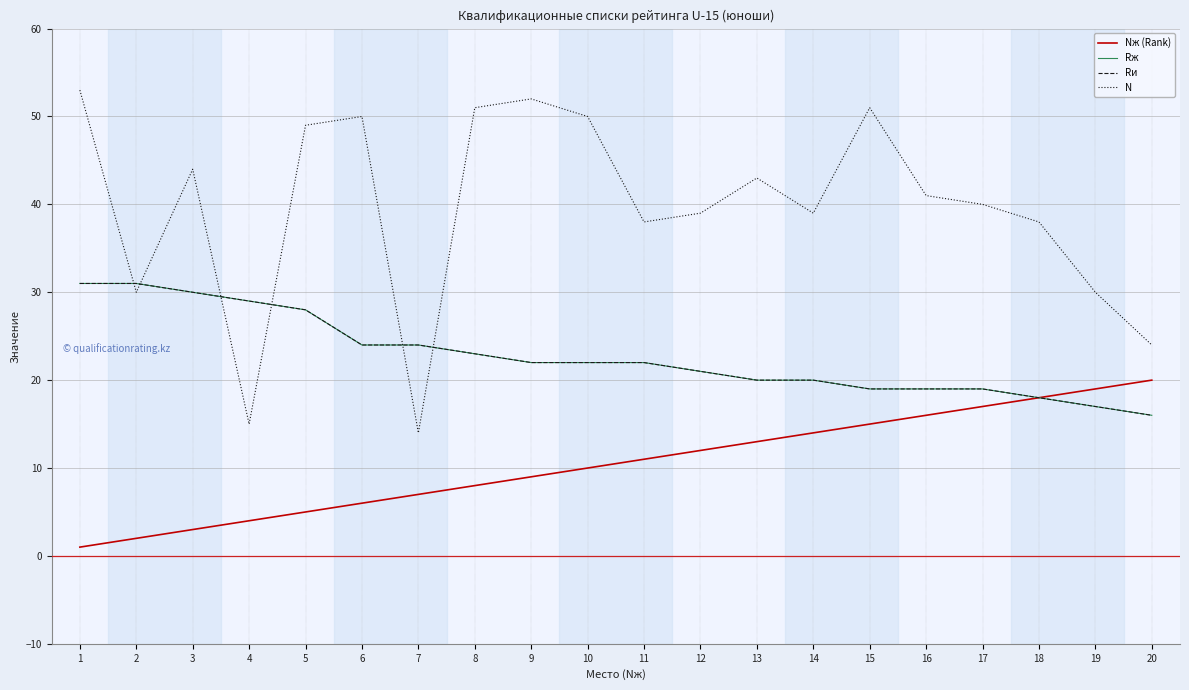

Does the chart display data point markers on the line(s)?

No